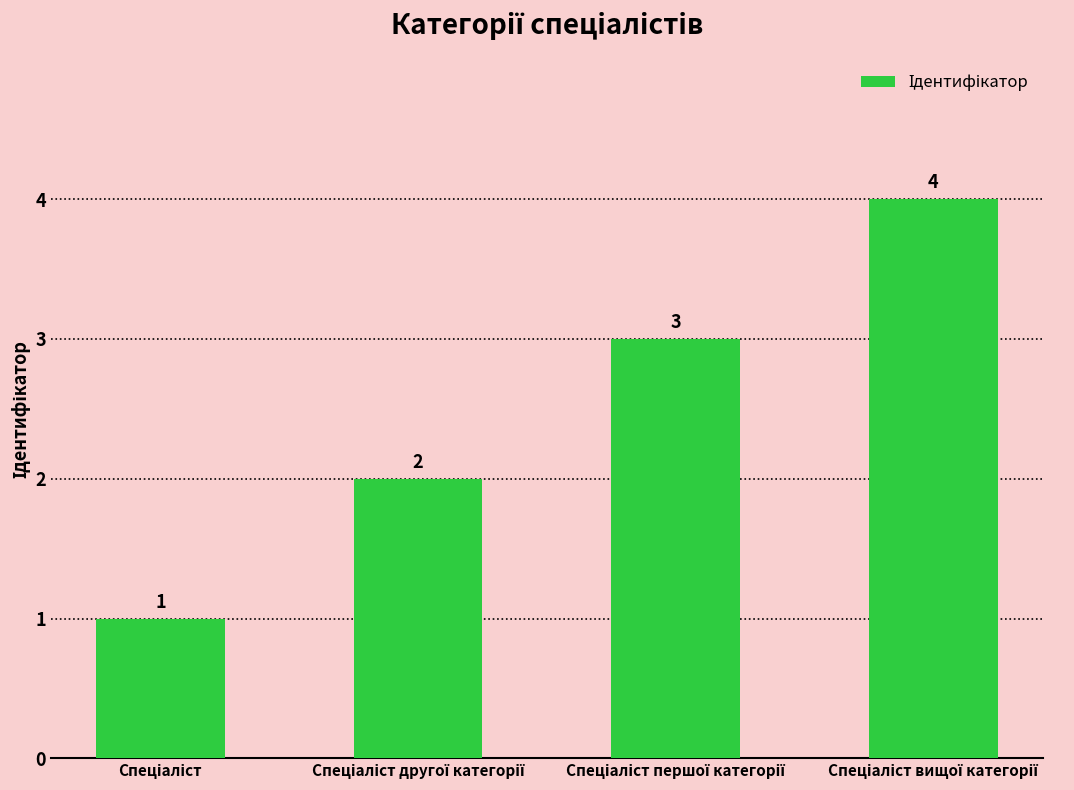

What is the value of the 2nd bar from the left?

2